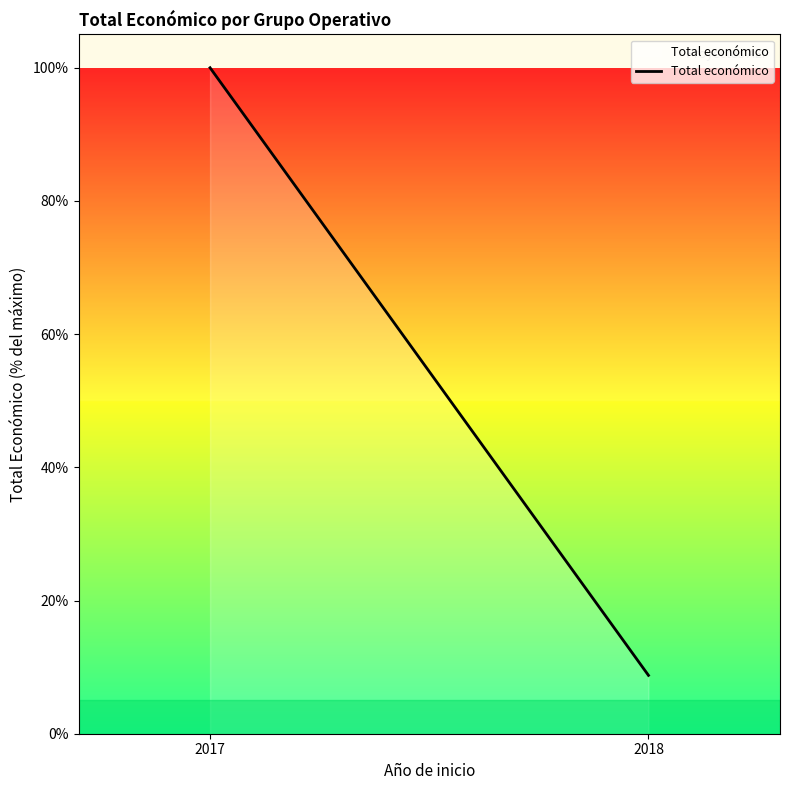

Approximately how many times larger is the value at 2017 compared to 2018?

11.4